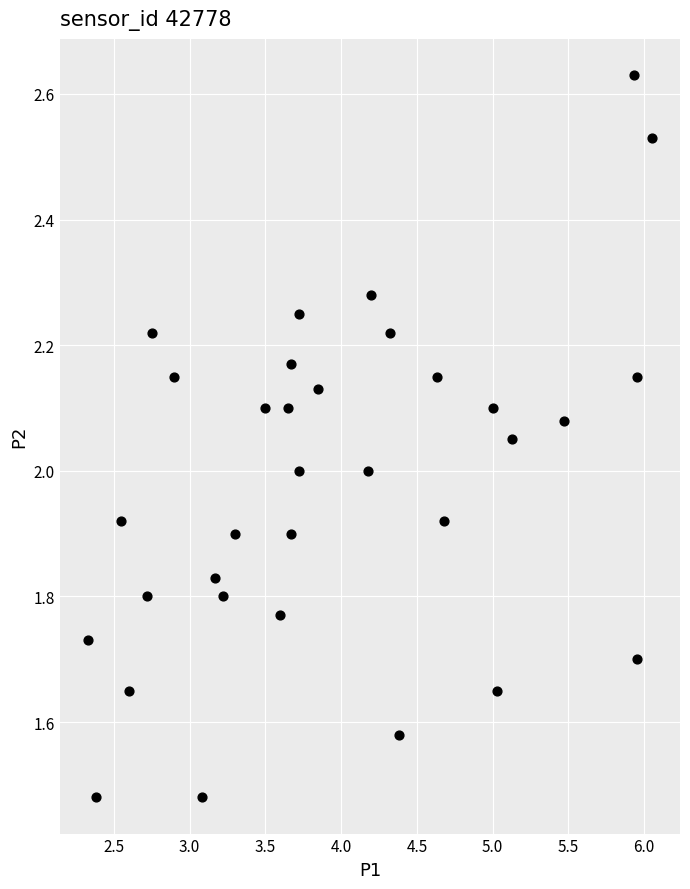

What is the range of X values (max minus min)?

3.7